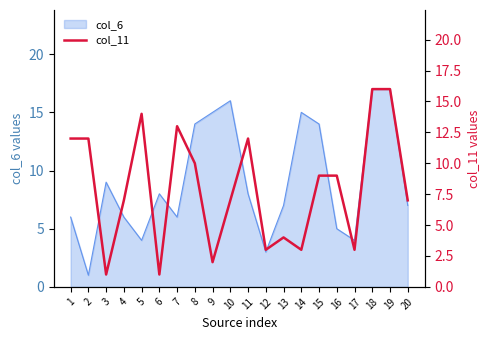

The col_6 series shows 2 at 12. True or false?

False